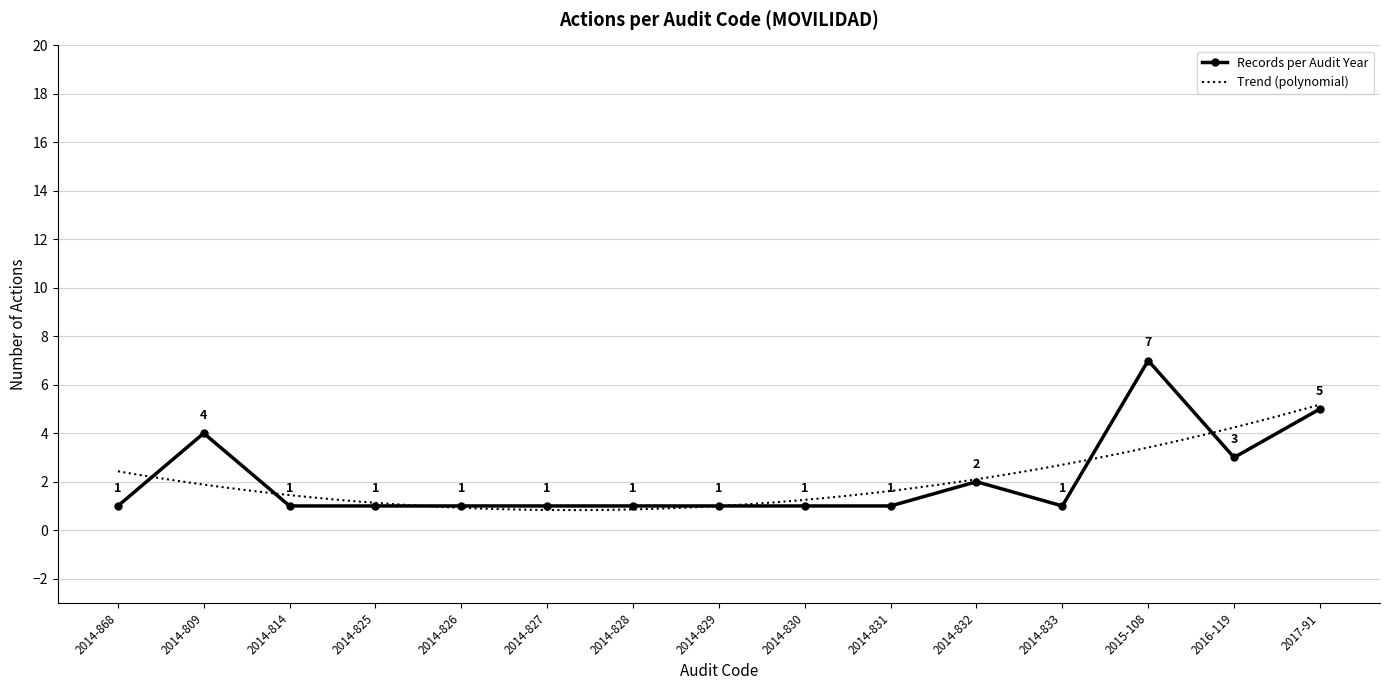

Which has a higher value, 2014-830 or 2014-809?

2014-809